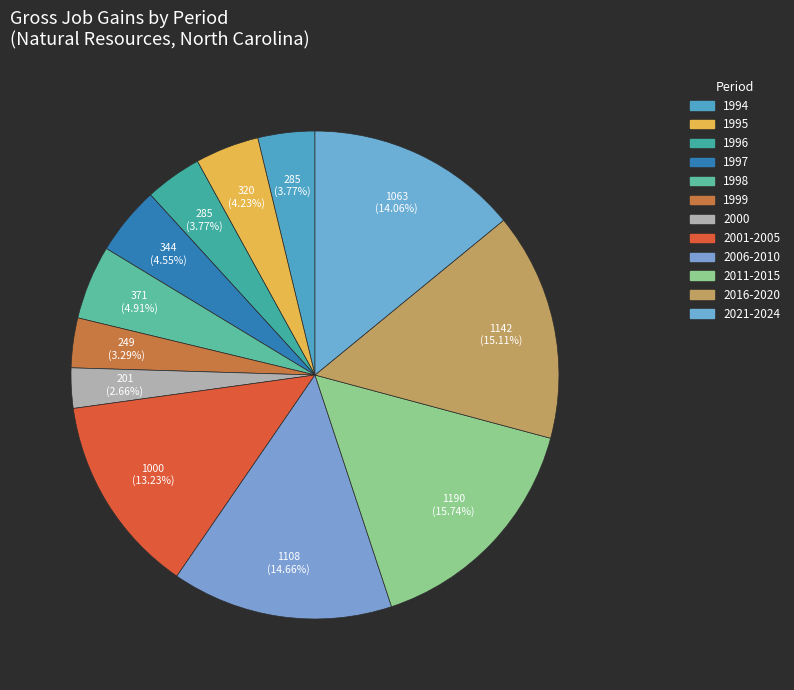

Count the number of slices in the pie.

12